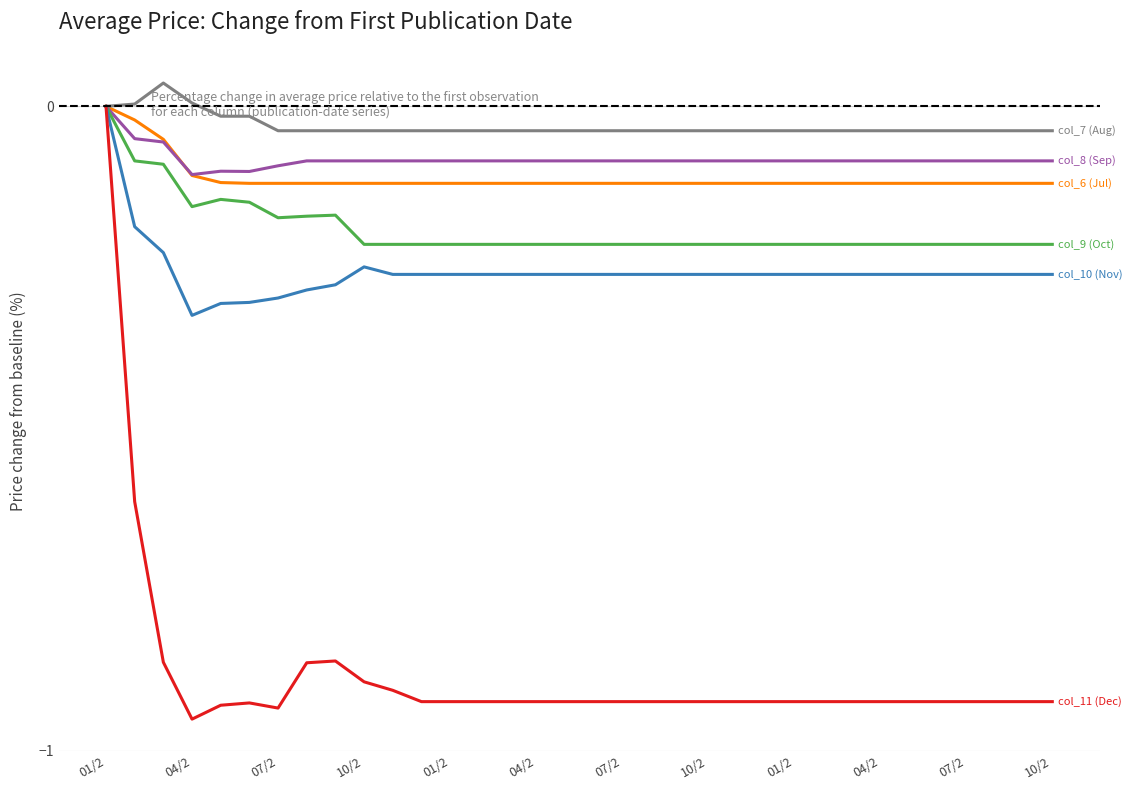

Is this an area chart (filled region under the line)?

No